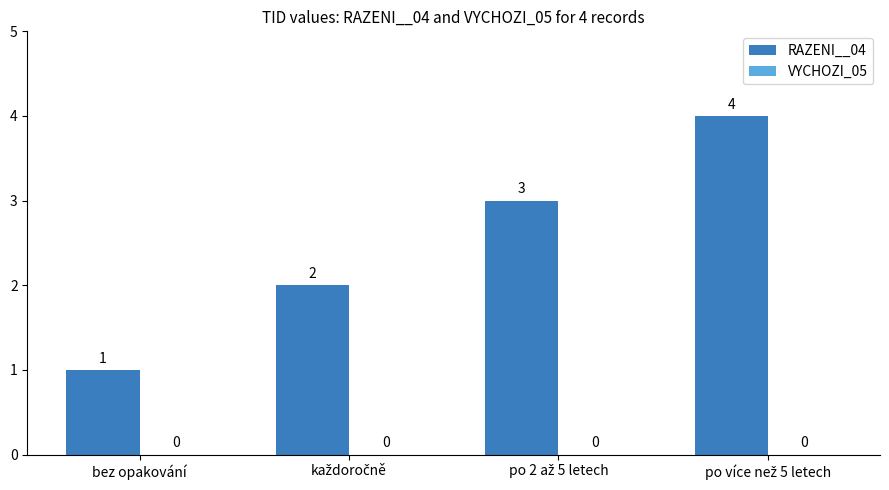

What is the difference between the maximum and minimum values?

3